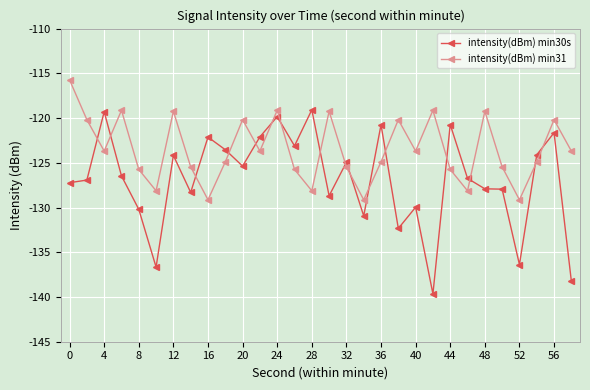

Rank the series by their average value, from highest to lowest.

intensity(dBm) min31, intensity(dBm) min30s